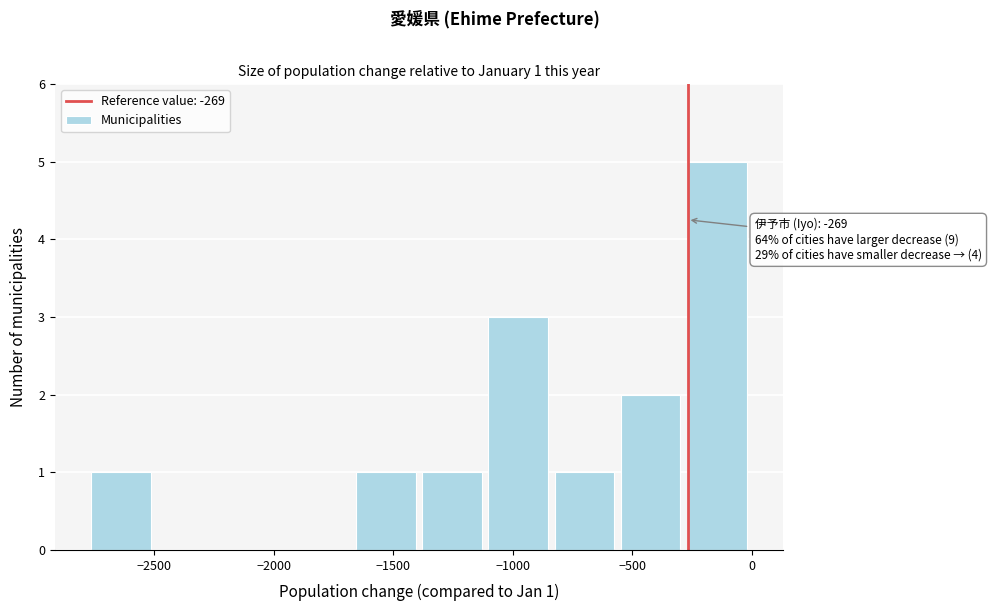

Which range on the x-axis has the tallest bar?

-300 to 0